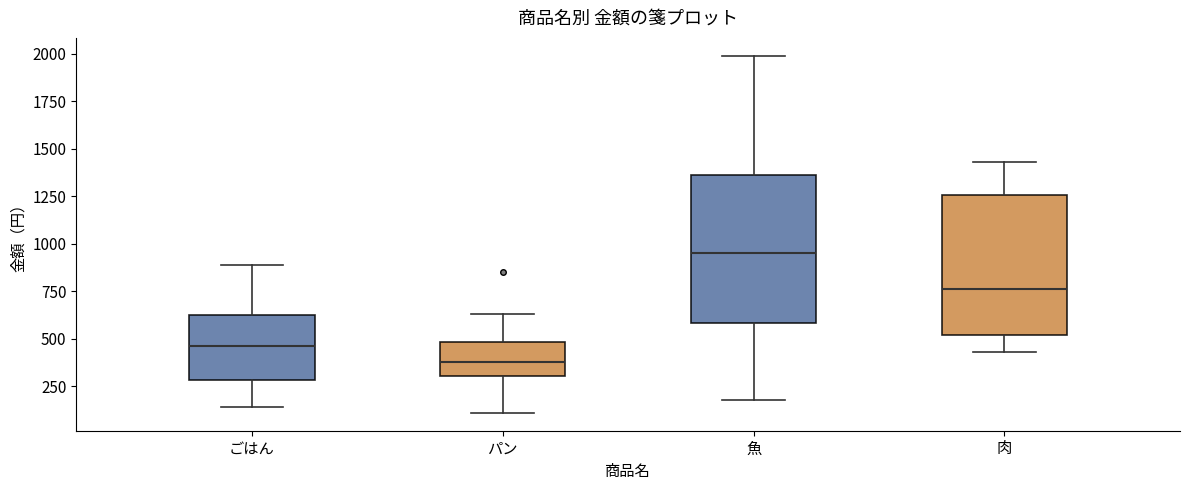

Reading left to right, transcribe this box plot: for each box, give where its median line is, the range the box spans, and where its two whiskers end, as read against the y-axis. The values are not printed on the chart, so give them approximately, as read against the axis.

ごはん: median 450, box 300 to 650, whiskers 150 to 900
パン: median 400, box 300 to 500, whiskers 100 to 650
魚: median 950, box 600 to 1350, whiskers 200 to 2000
肉: median 750, box 500 to 1250, whiskers 450 to 1450